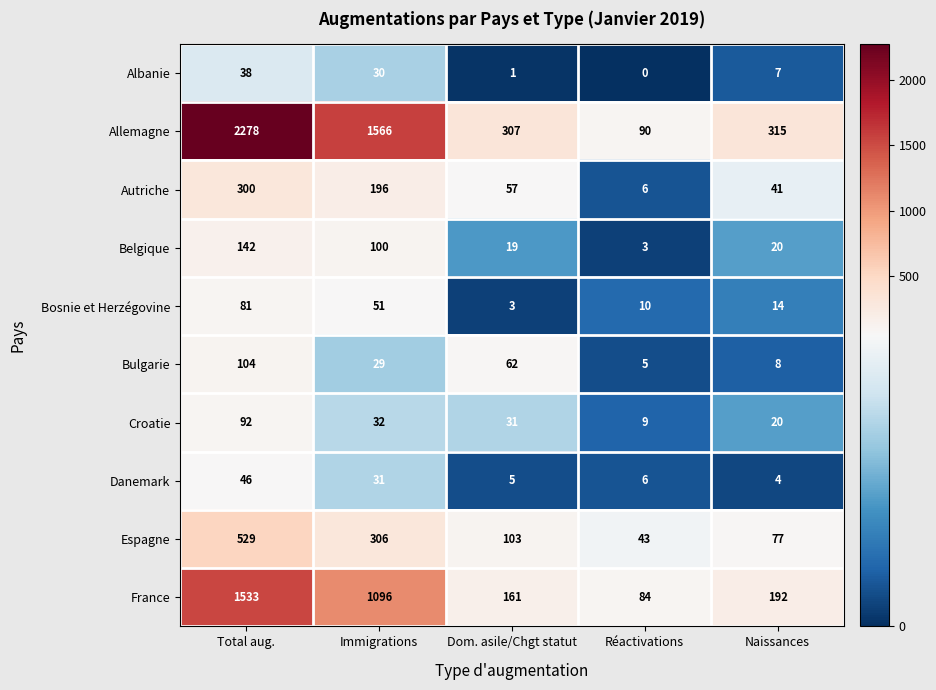

What is the sum of all Albanie values?

76